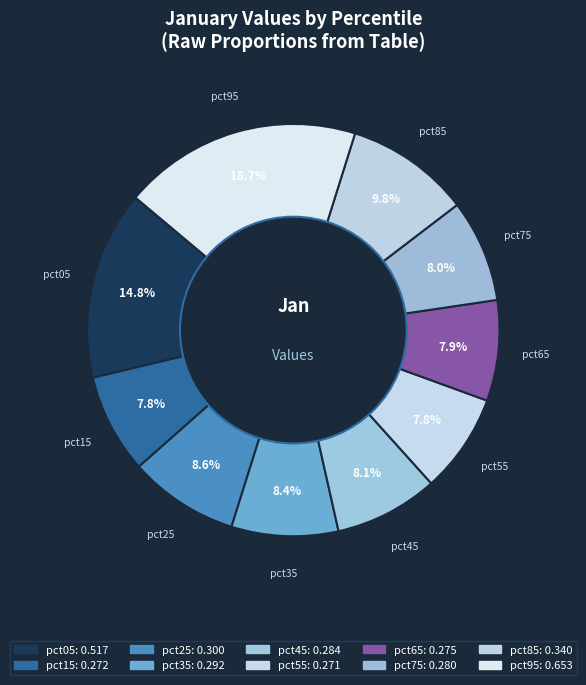

How many slices are in this pie chart?

10